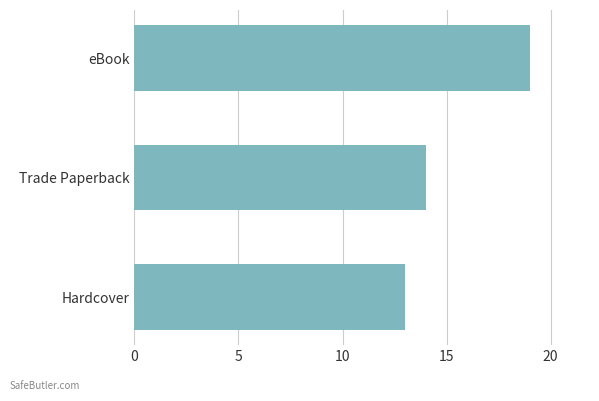

What is the approximate value at Trade Paperback?

14